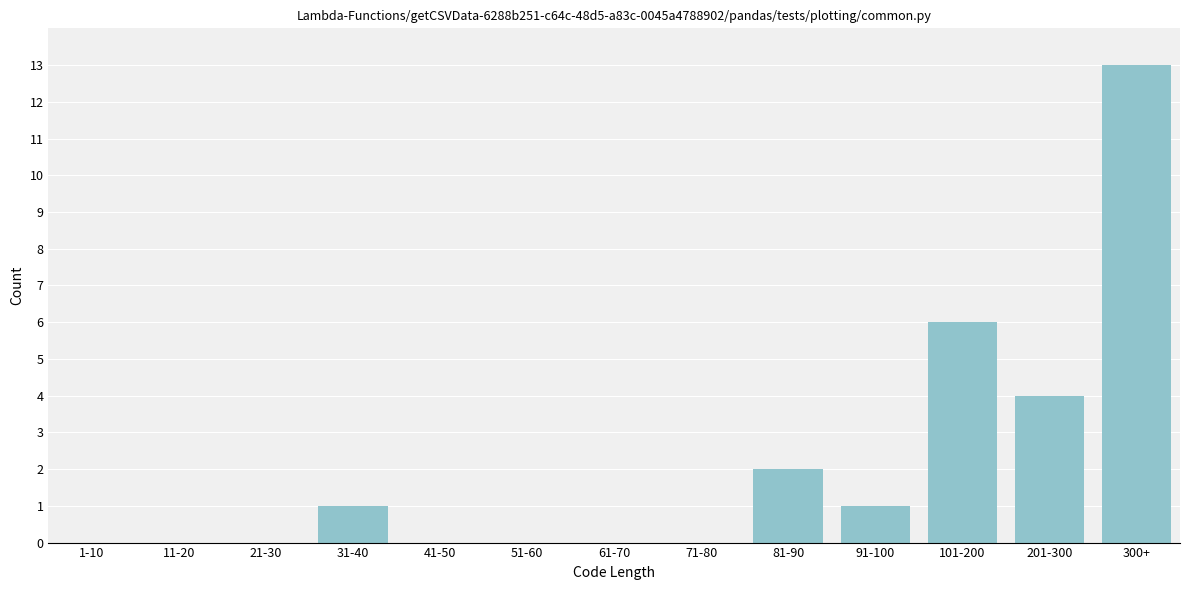

Reading left to right, transcribe all the data shown in this chart.

1-10=0	11-20=0	21-30=0	31-40=1	41-50=0	51-60=0	61-70=0	71-80=0	81-90=2	91-100=1	101-200=6	201-300=4	300+=13